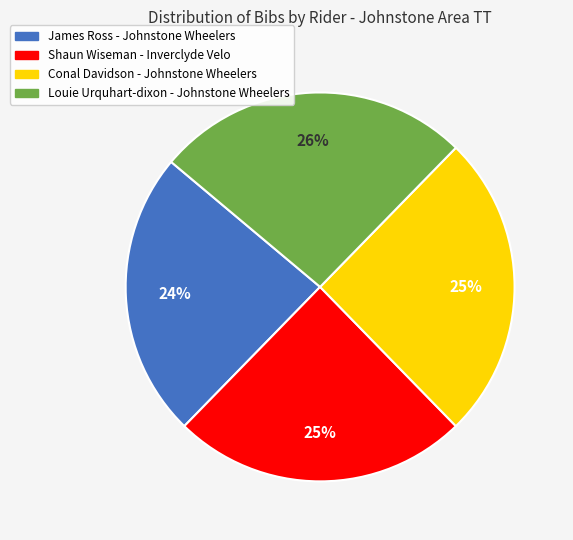

Which slice is the smallest?

James Ross - Johnstone Wheelers